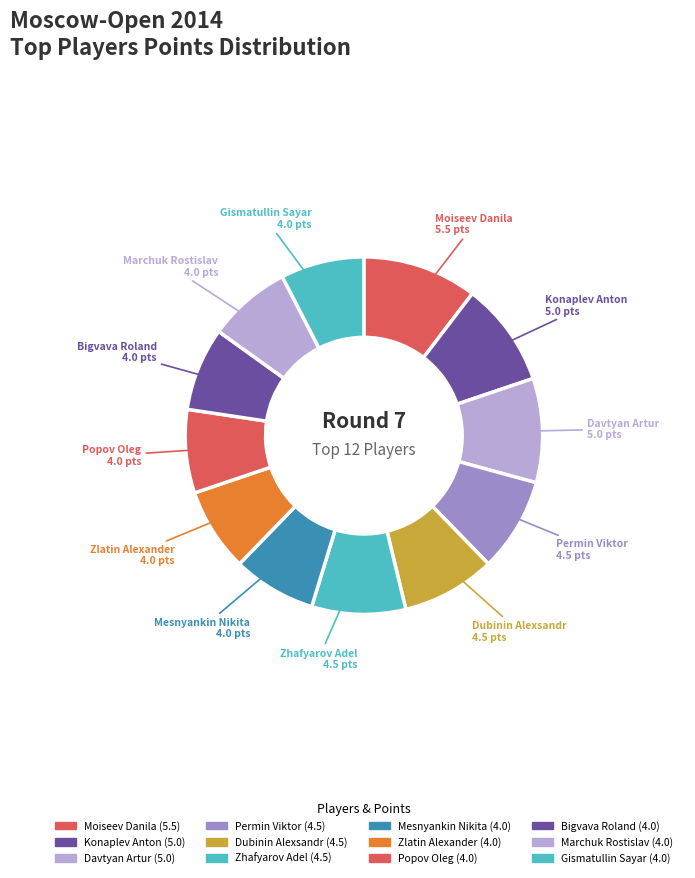

Does Permin Viktor represent more than half of the total?

No